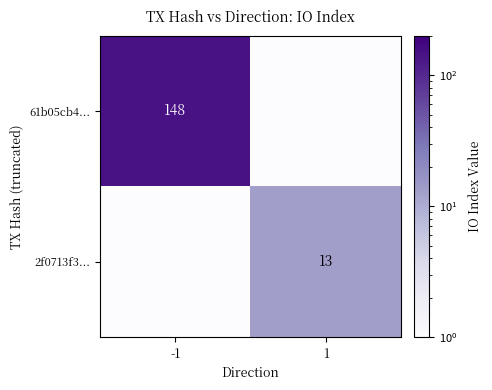

Which label corresponds to the smallest value in the chart?

1